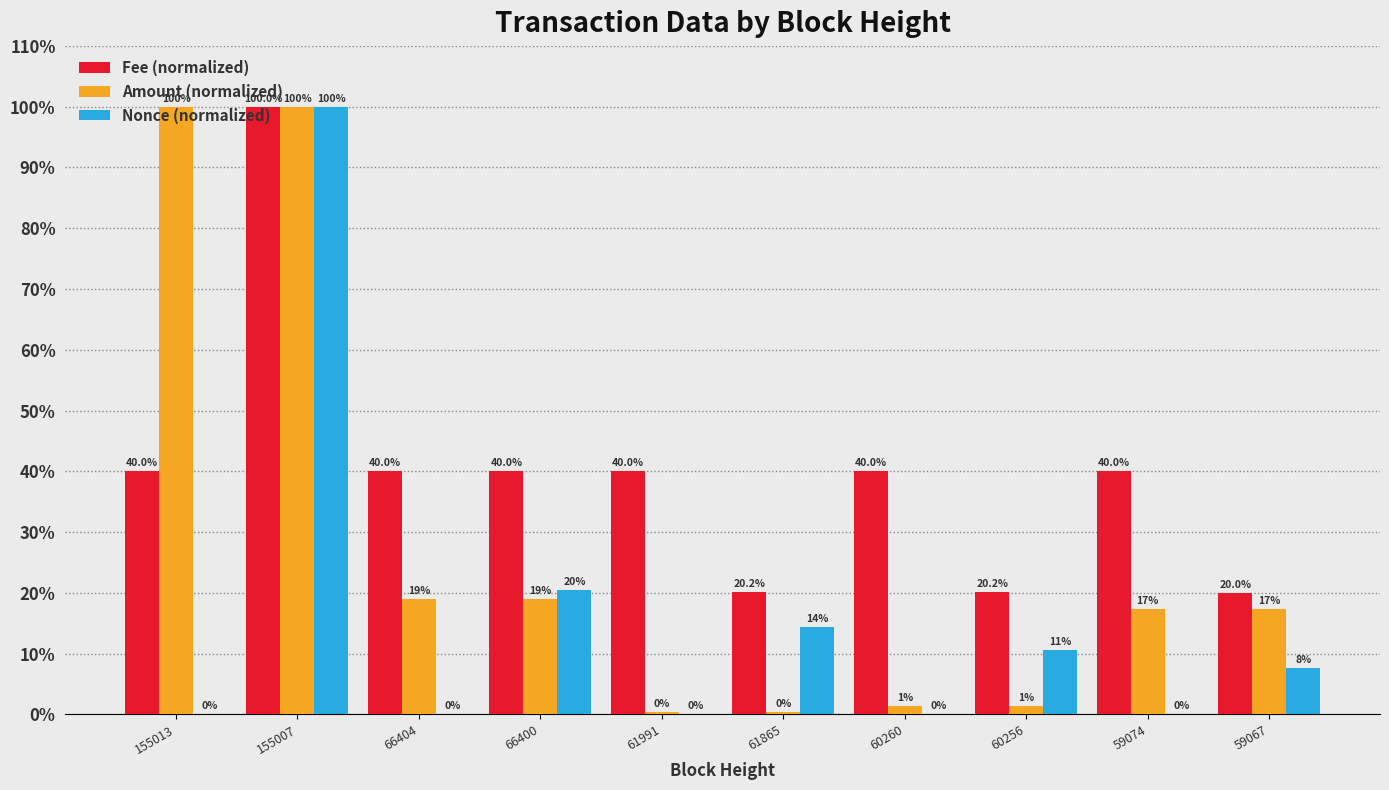

List the series in order of their overall mean, lowest first.

Nonce (normalized), Amount (normalized), Fee (normalized)